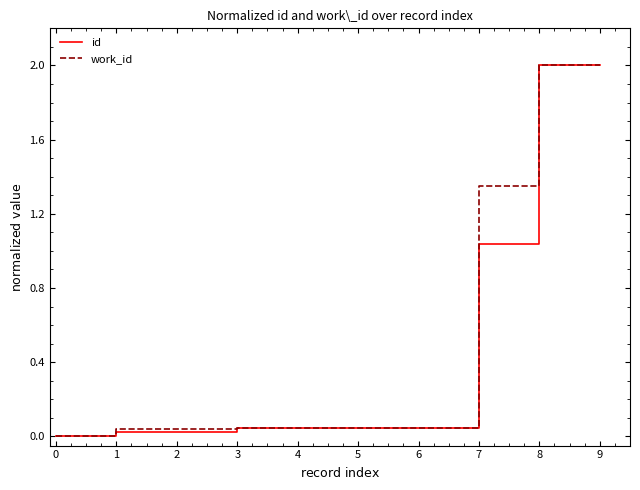

What is the greatest value displayed?

2.0